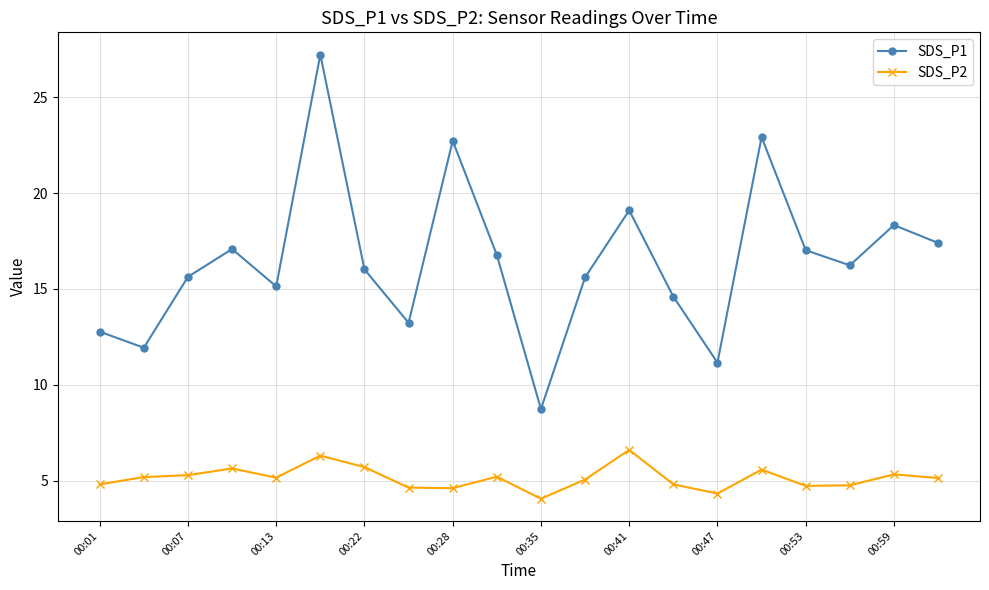

What are all the series names shown in the legend?

SDS_P1, SDS_P2